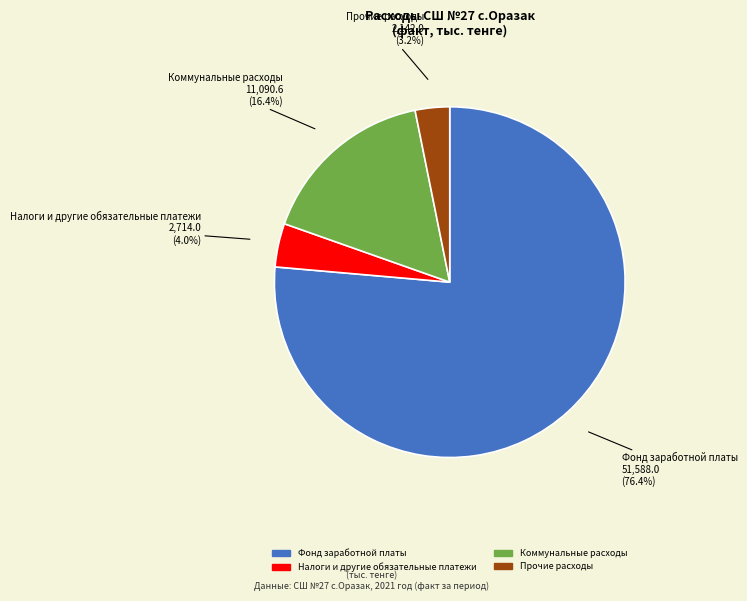

What percentage do Прочие расходы and Налоги и другие обязательные платежи together represent?

7.2%